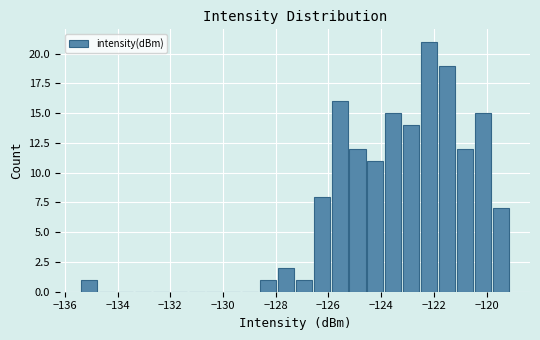

Read against the x-axis, roughly where is the centre of the tallest bar?

-122.2